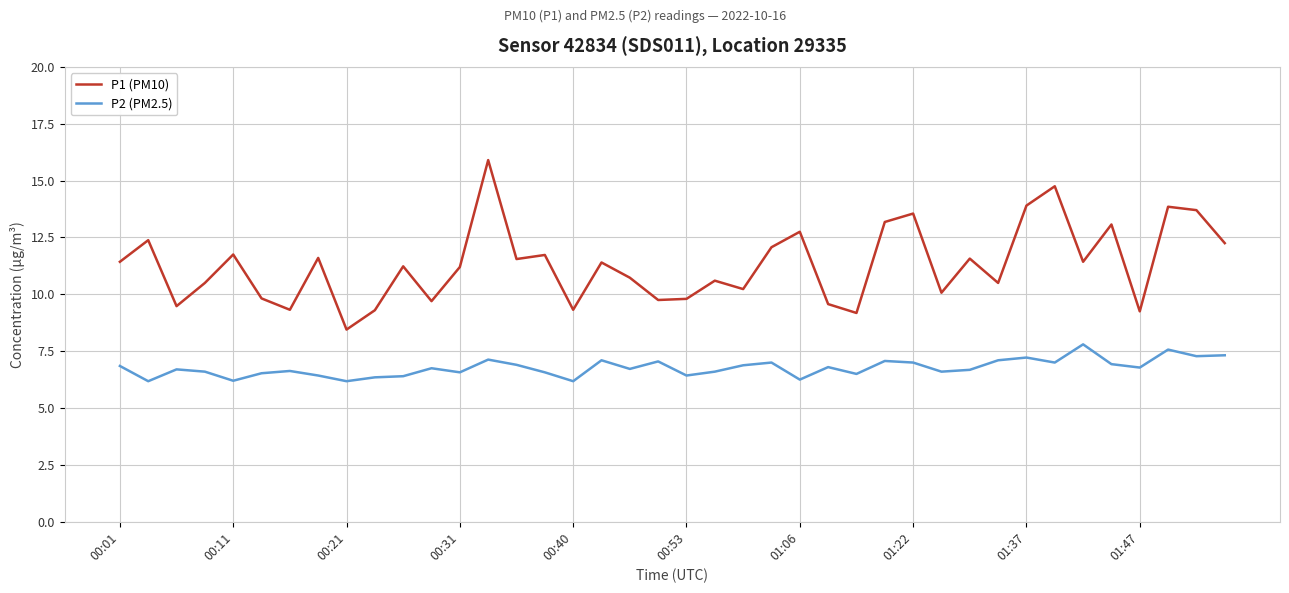

At how many categories does at least one series exceed 15?

1